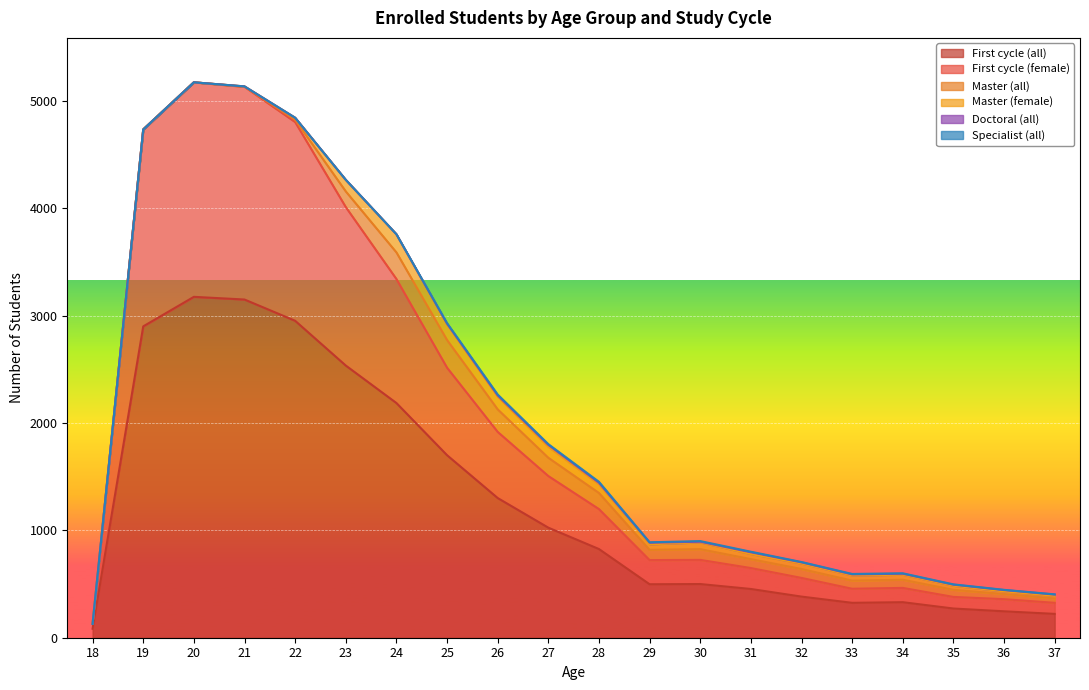

Read the First cycle (female) value at 30, to the nearest 50.

200